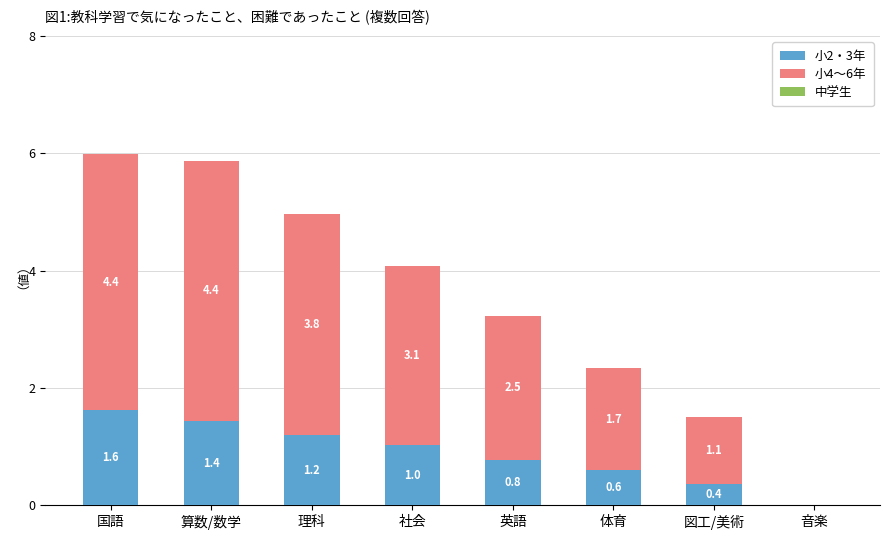

Count the number of data series in this chart.

2